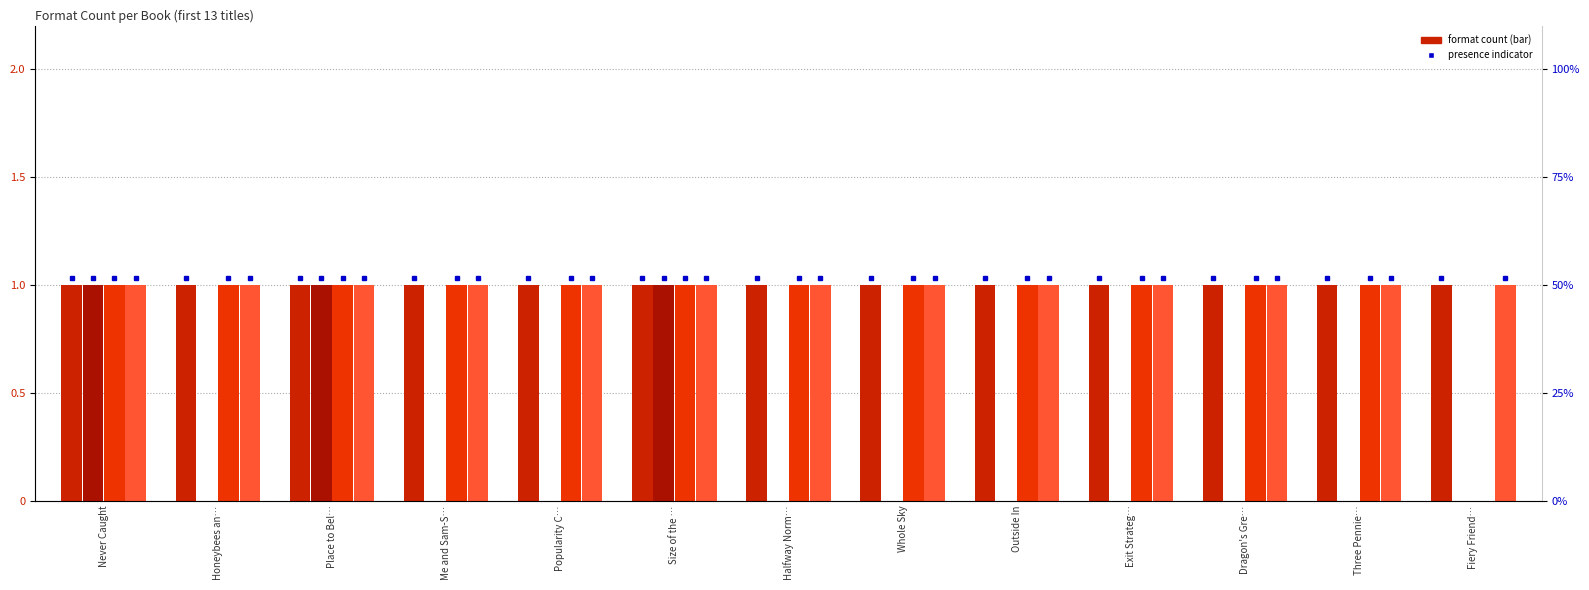

List the labels in order of Trade Paperback value, smallest first.

Never Caught, Honeybees an…, Place to Bel…, Me and Sam-S…, Popularity C…, Size of the …, Halfway Norm…, Whole Sky, Outside In, Exit Strateg…, Dragon's Gre…, Three Pennie…, Fiery Friend…